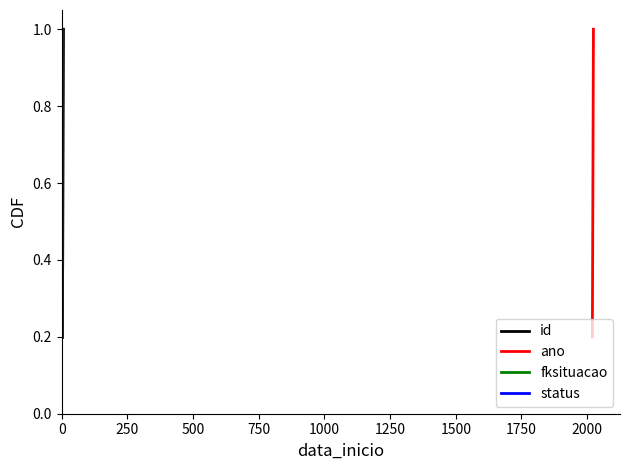

What is the smallest value displayed?

0.2